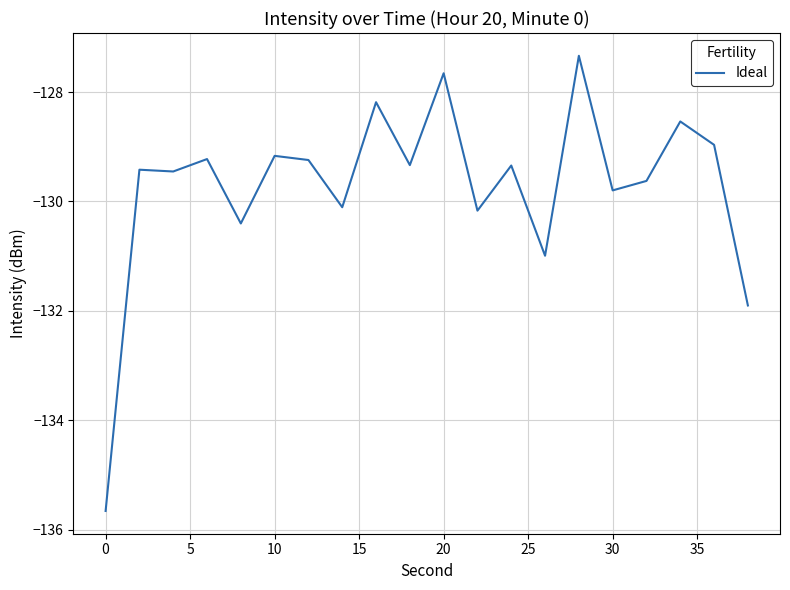

What is the difference between the maximum and minimum values?

8.3